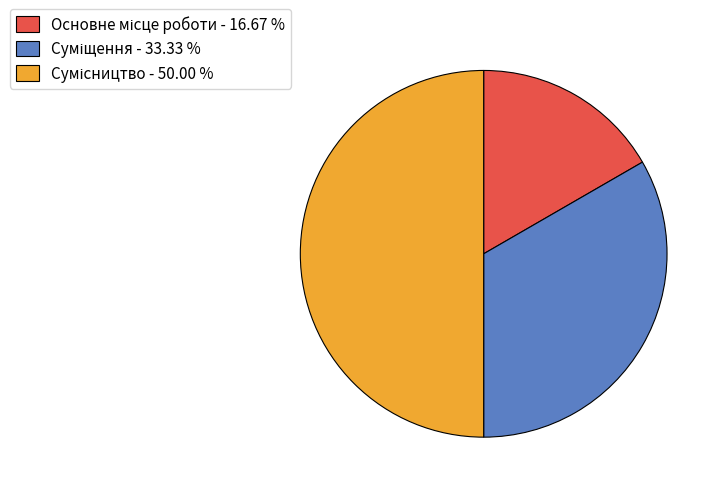

Is it true that Суміщення is 33% of the pie?

True